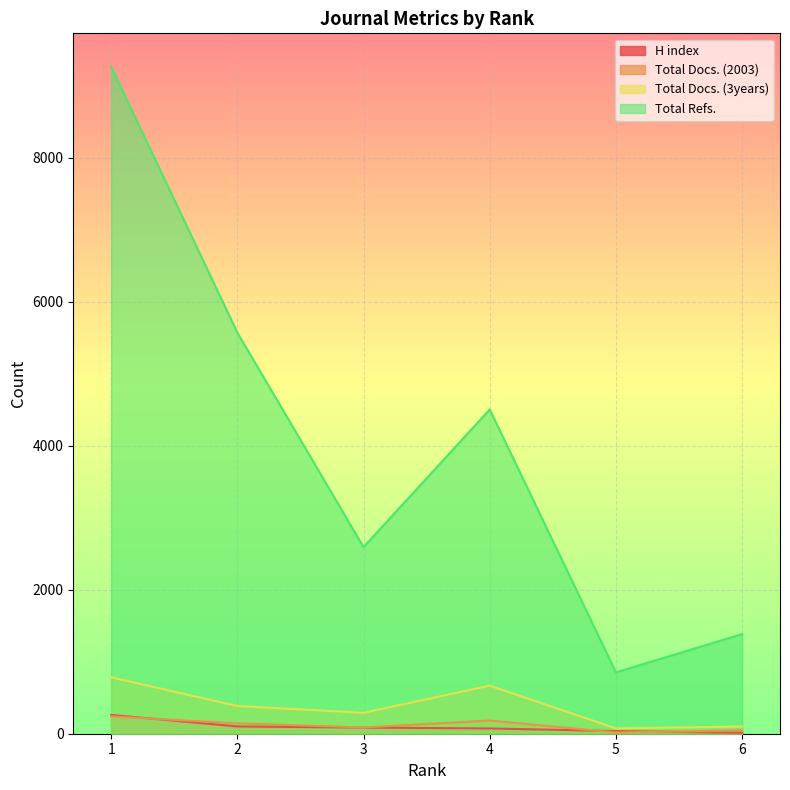

Reading left to right, extract all data points from this chart.

H index: 261	101	85	73	37	14
Total Docs. (2003): 241	144	87	183	18	47
Total Docs. (3years): 783	385	290	667	74	100
Total Refs.: 9262	5570	2591	4502	852	1383